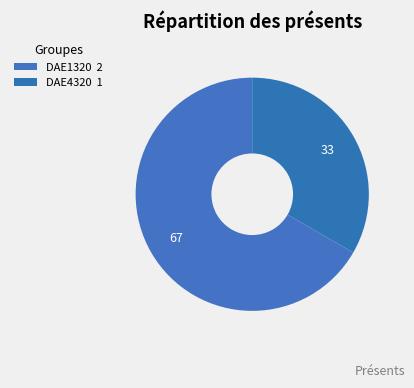

Count the number of slices in the pie.

2